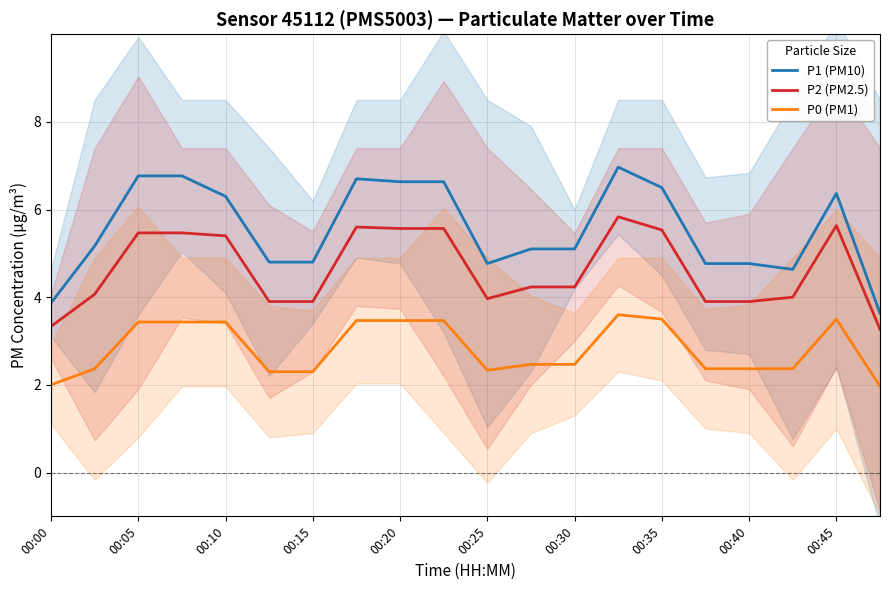

In P0 (PM1), how many points are lower than both neighbors (excluding endpoints)?

1